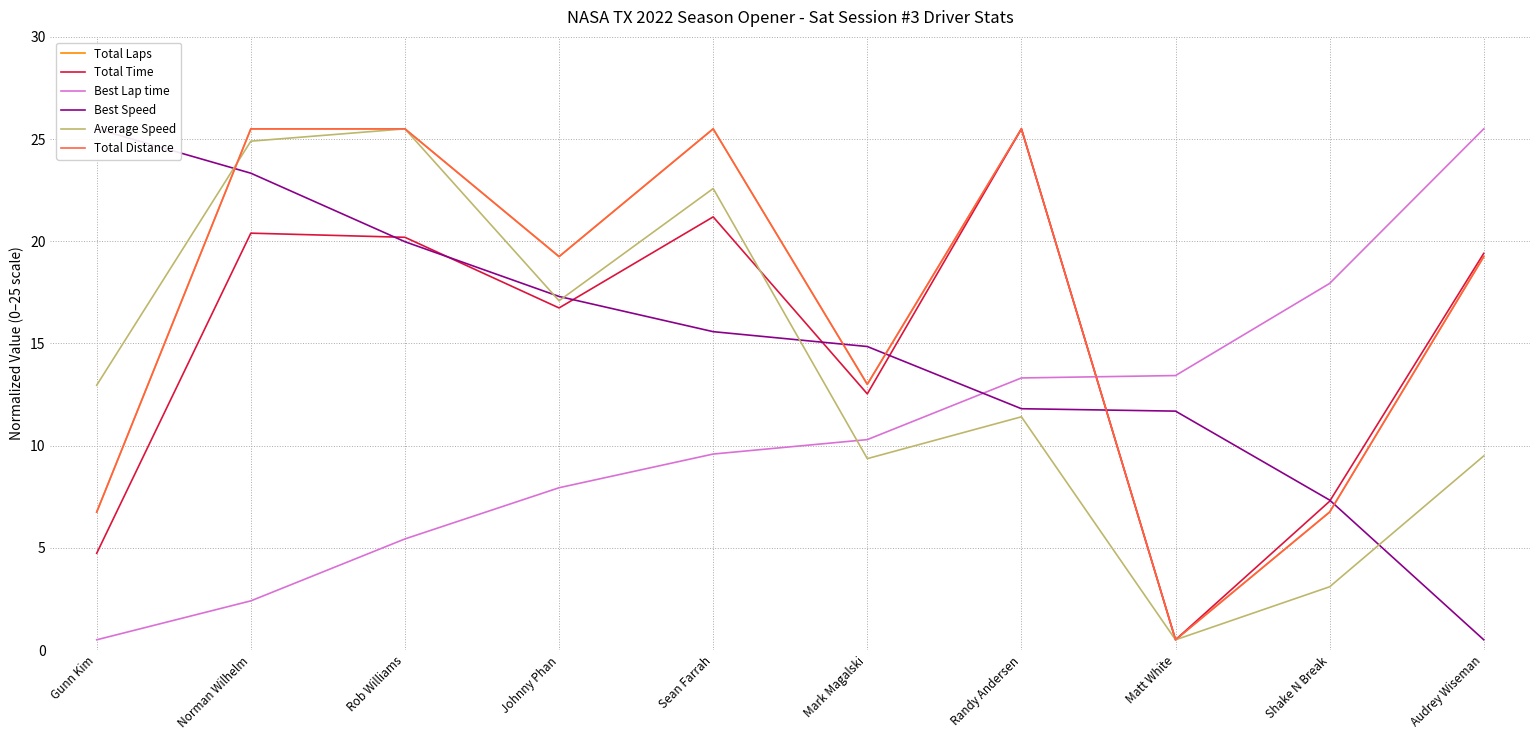

What is the approximate value of Total Laps at Randy Andersen?

25.5